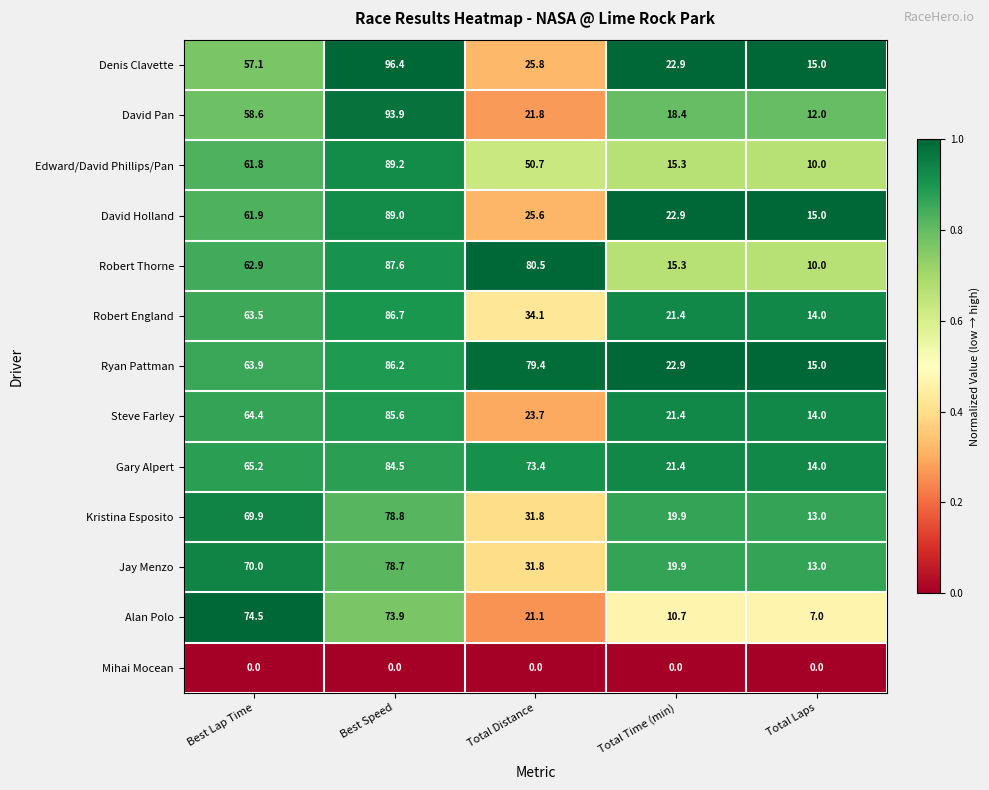

At how many categories does at least one series exceed 0?

5